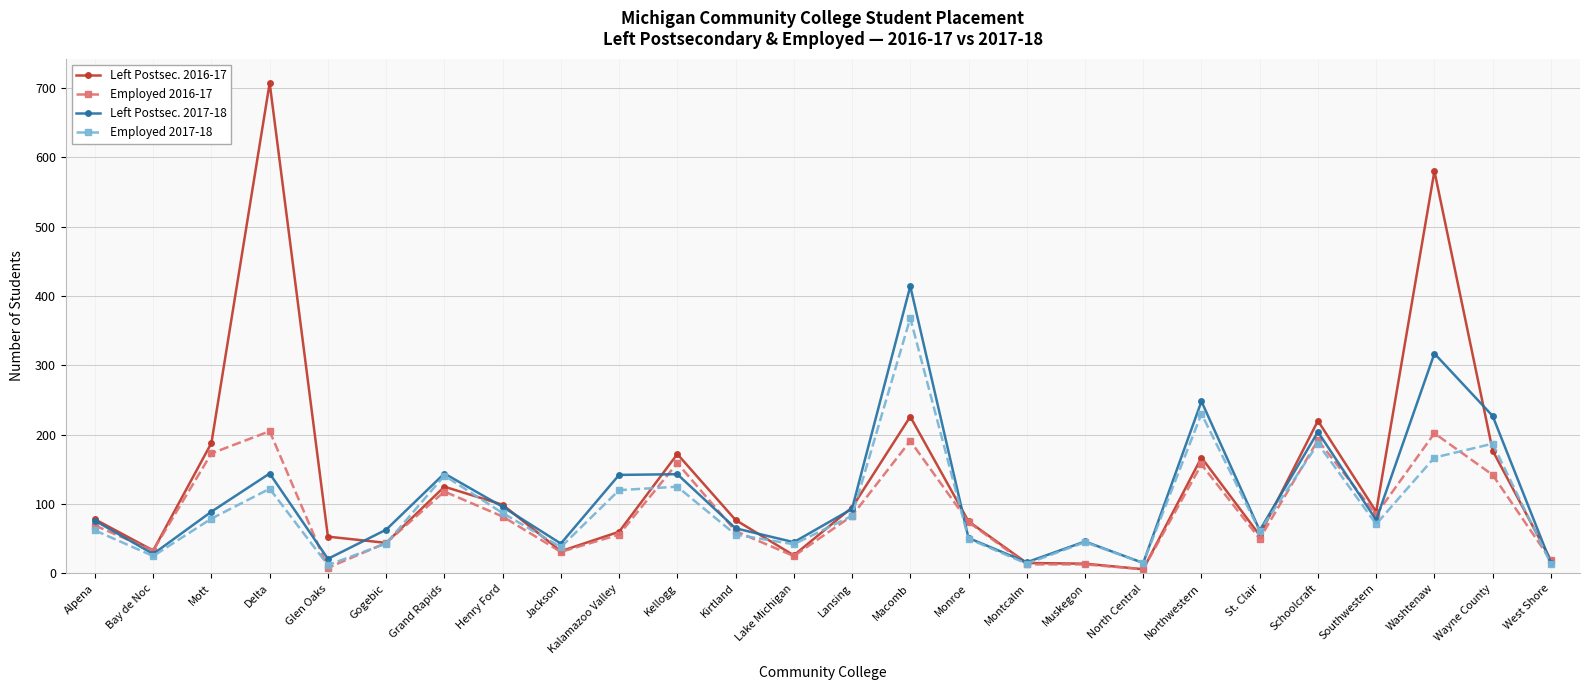

Where is the first local minimum for Employed 2017-18?

Bay de Noc